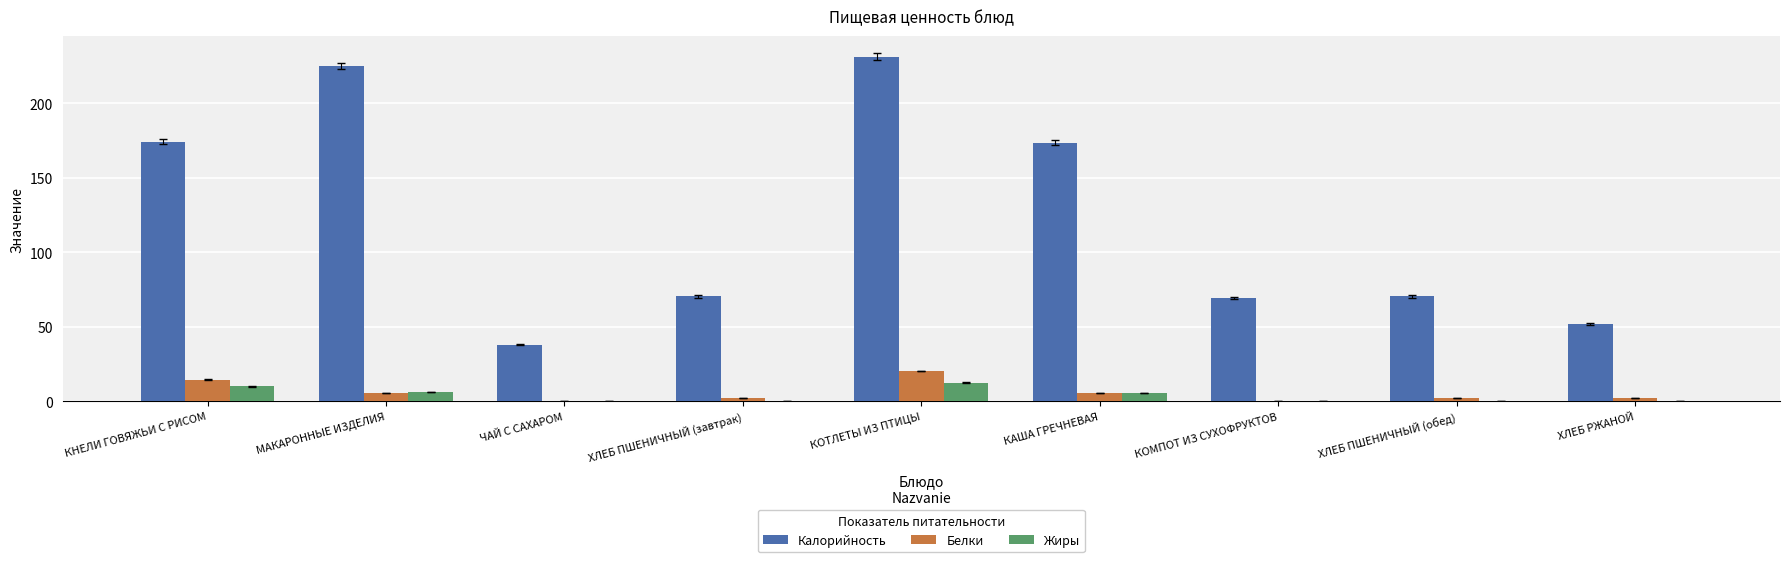

Is it true that Жиры equals 9.9 at КНЕЛИ ГОВЯЖЬИ С РИСОМ?

True